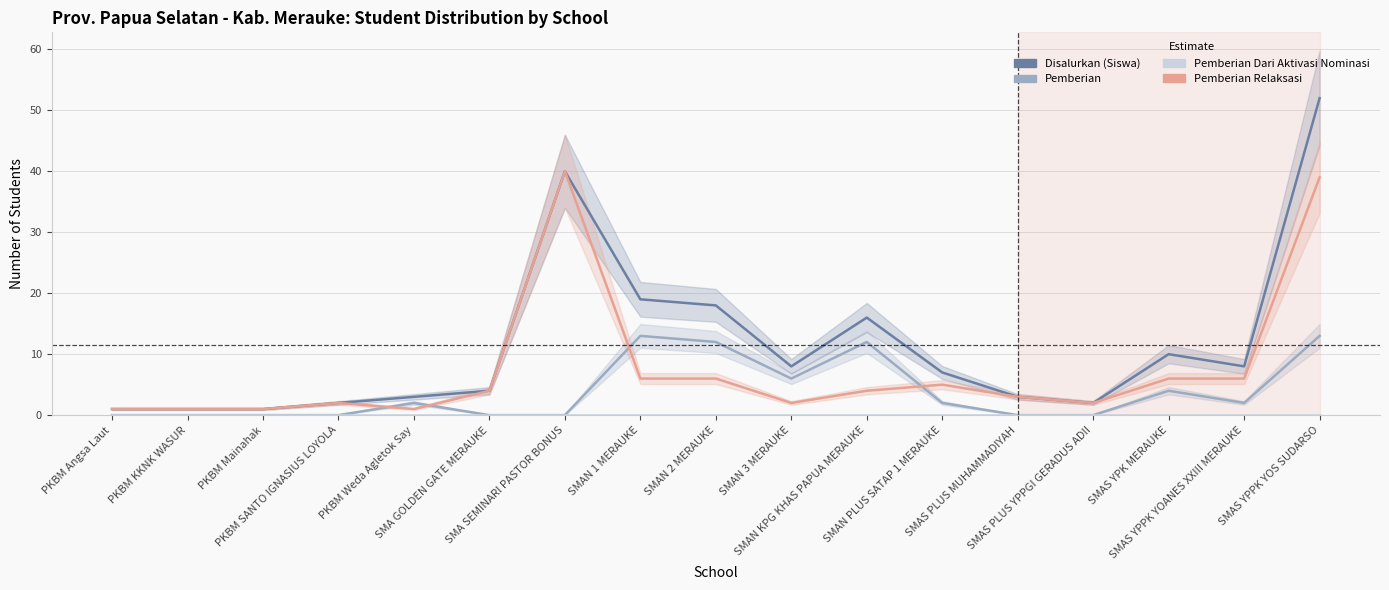

True or false: Disalurkan (Siswa) and Pemberian intersect in this chart.

False